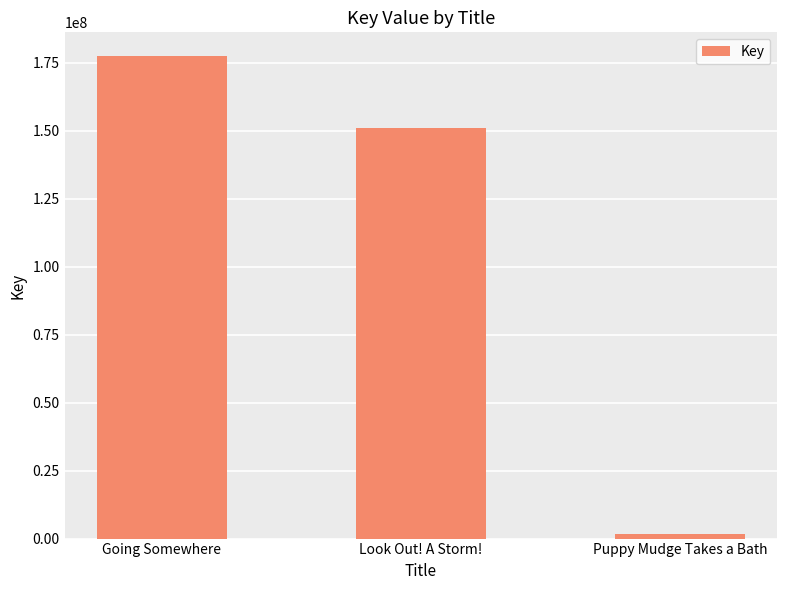

How many values are between 1828129 and 177317826?

3